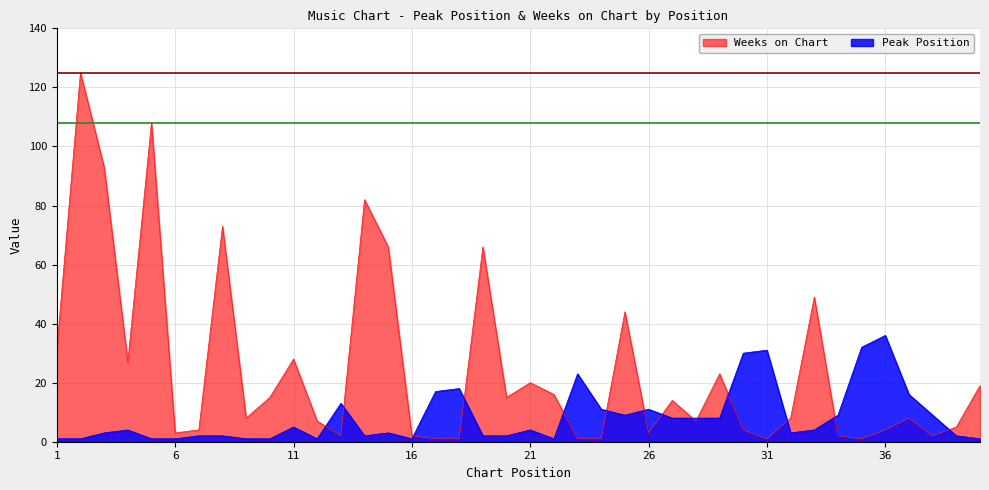

What is the average value of the Weeks on Chart series?

25